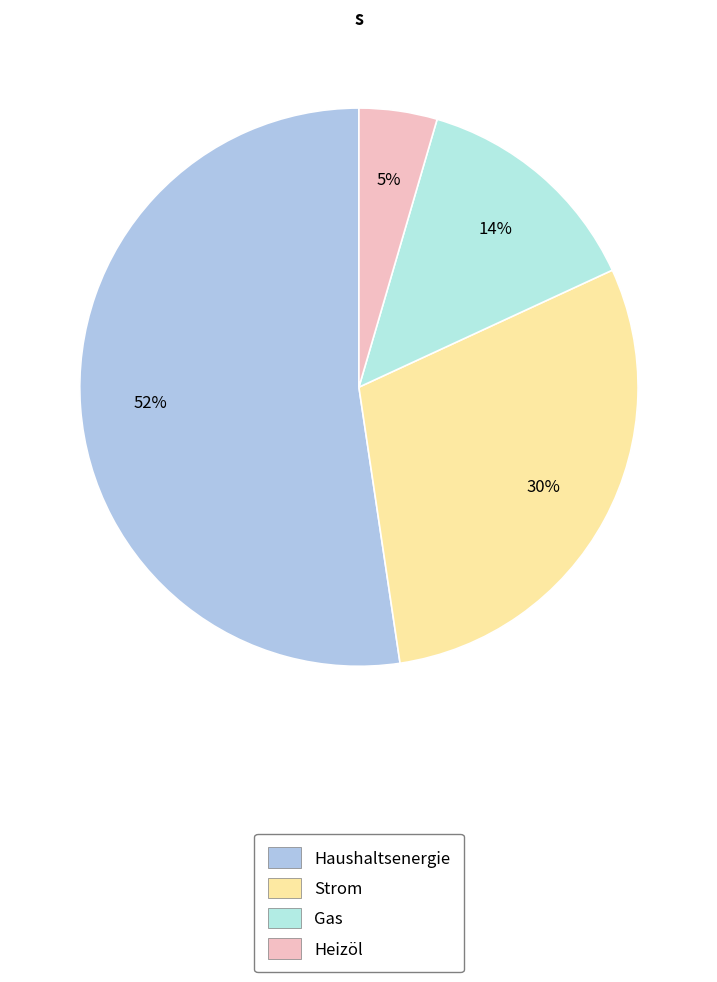

To the nearest percent, what is the combined percentage of Gas and Haushaltsenergie?

66%